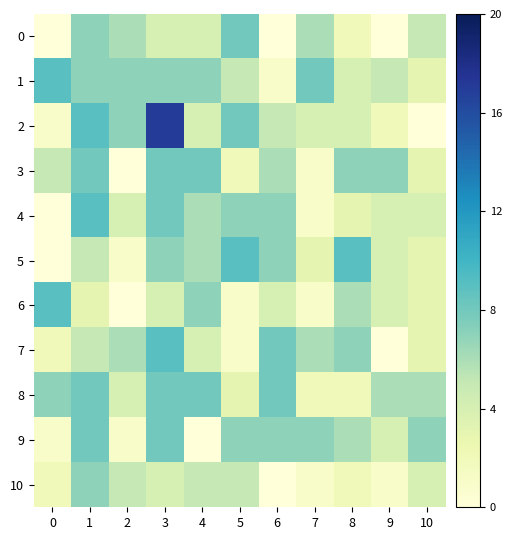

Which series has the largest range (max minus min)?

2